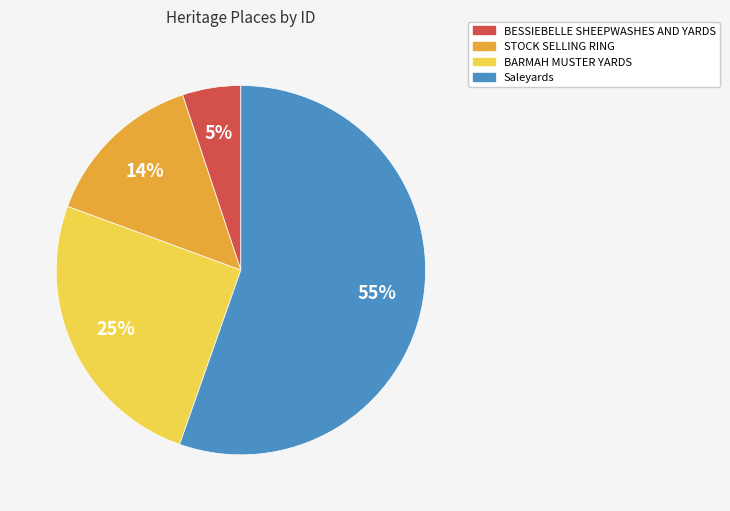

Between STOCK SELLING RING and BESSIEBELLE SHEEPWASHES AND YARDS, which is larger?

STOCK SELLING RING